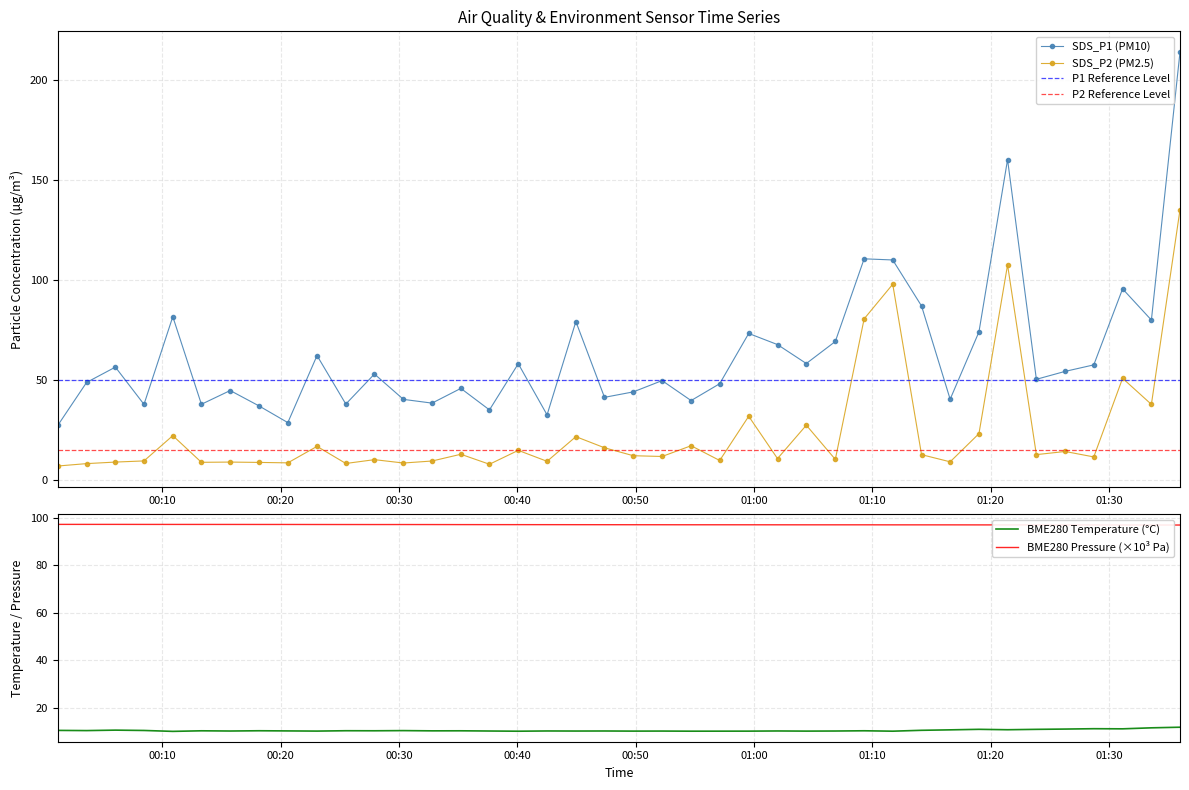

Is the value of BME280_pressure_norm at 2024/02/22 01:33:34 greater than the value of BME280_temperature at 2024/02/22 00:37:39?

Yes